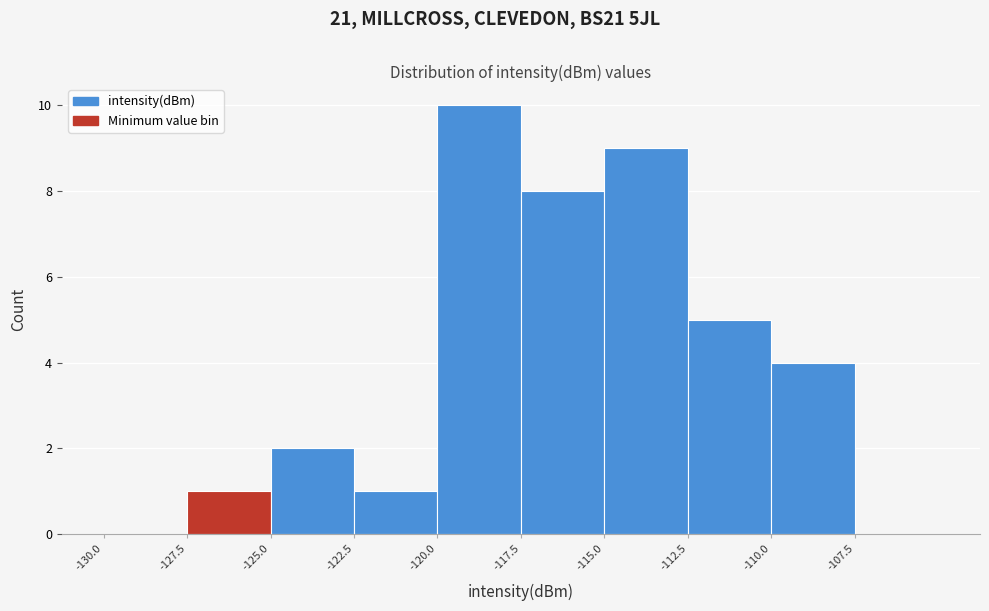

Reading left to right, transcribe this chart: for each bar, give the range it covers on the x-axis and its height. The values are not printed on the chart, so give them approximately, as read against the axis.

-130.0 to -127.5: 0
-127.5 to -125.0: 1
-125.0 to -122.5: 2
-122.5 to -120.0: 1
-120.0 to -117.5: 10
-117.5 to -115.0: 8
-115.0 to -112.5: 9
-112.5 to -110.0: 5
-110.0 to -107.5: 4
-107.5 to -105.0: 0